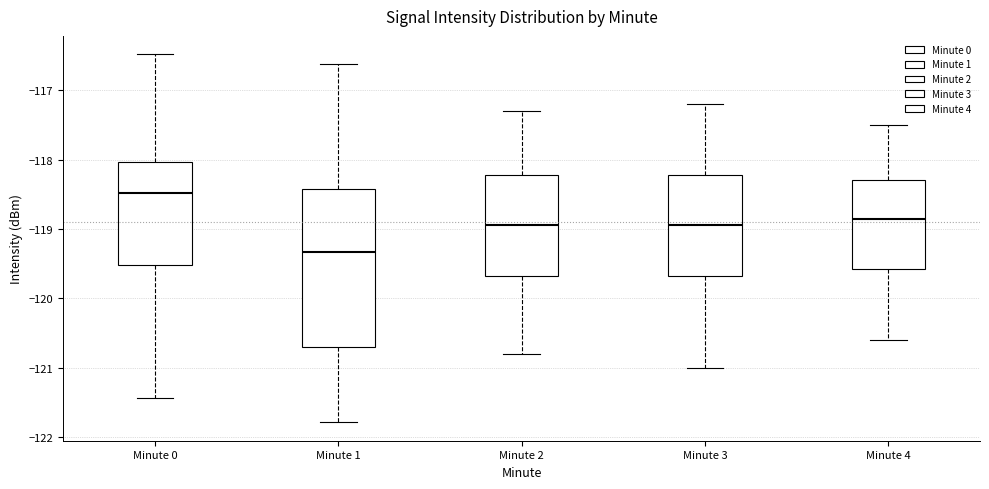

Comparing the boxes themselves (not the whiskers), which one is the tallest?

Minute 1